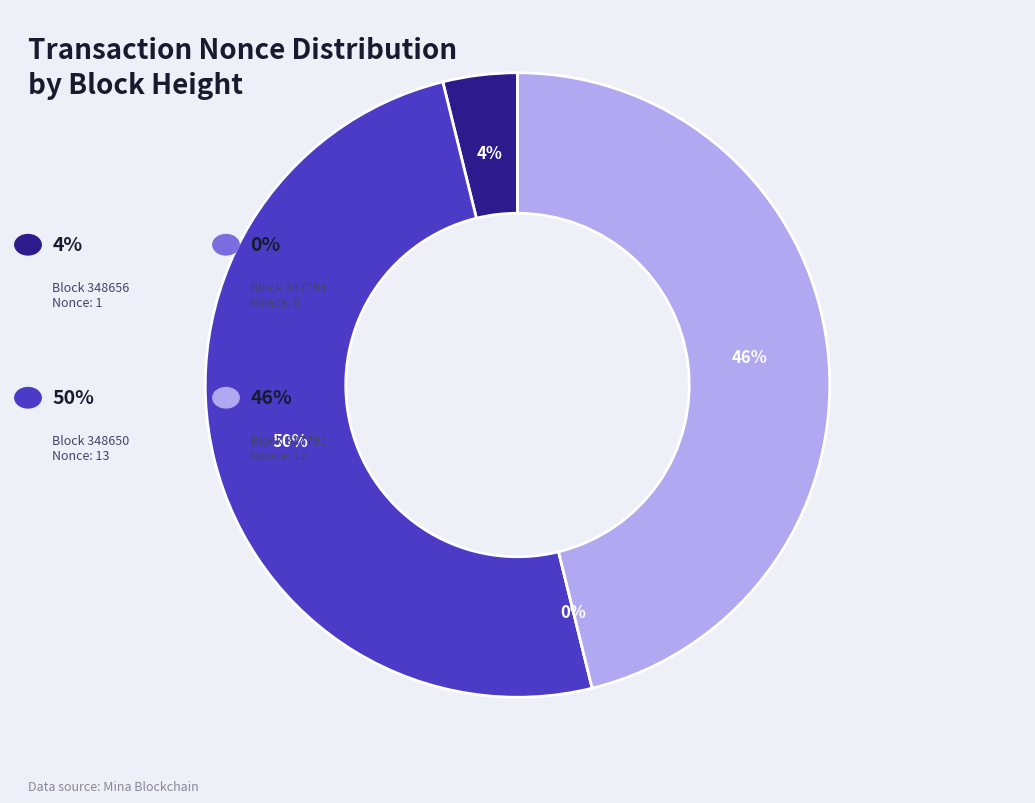

Is there a majority slice in this chart?

No